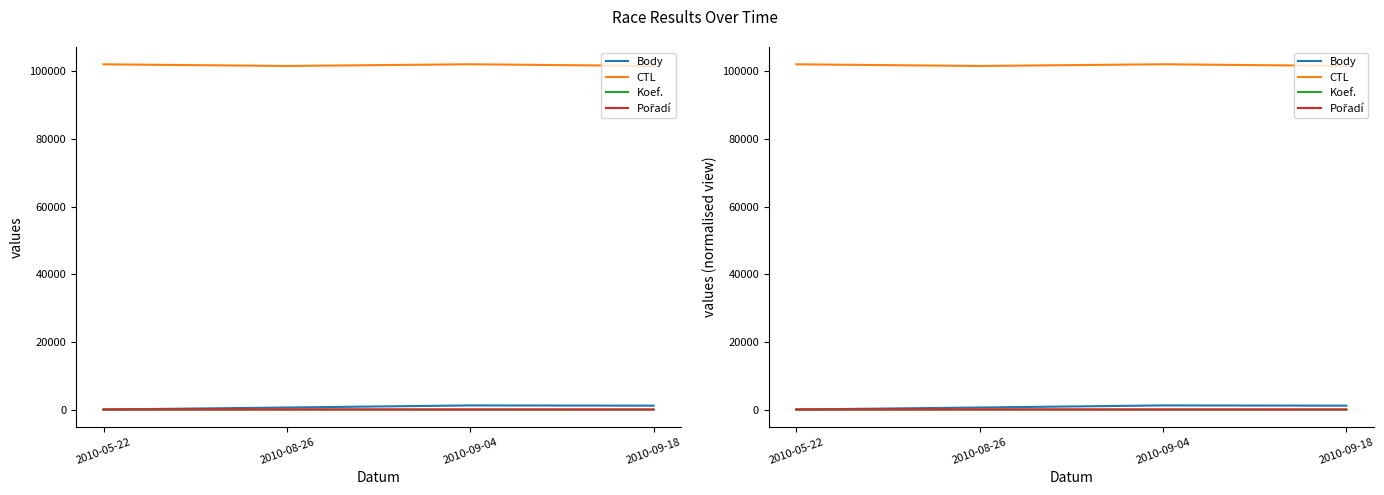

Which category has the lowest value in the CTL series?

2010-08-26